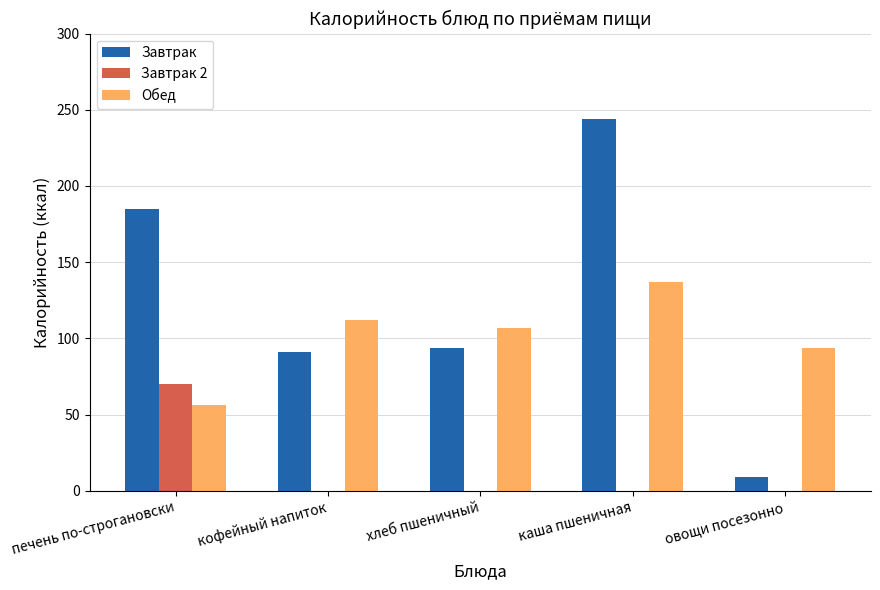

What is the sum of all Завтрак values?

623